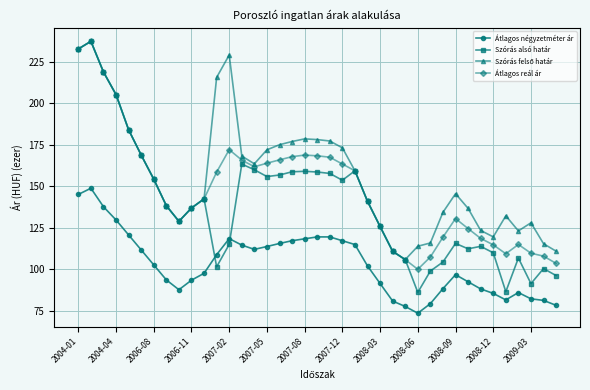

What is the greatest value displayed?

237.2